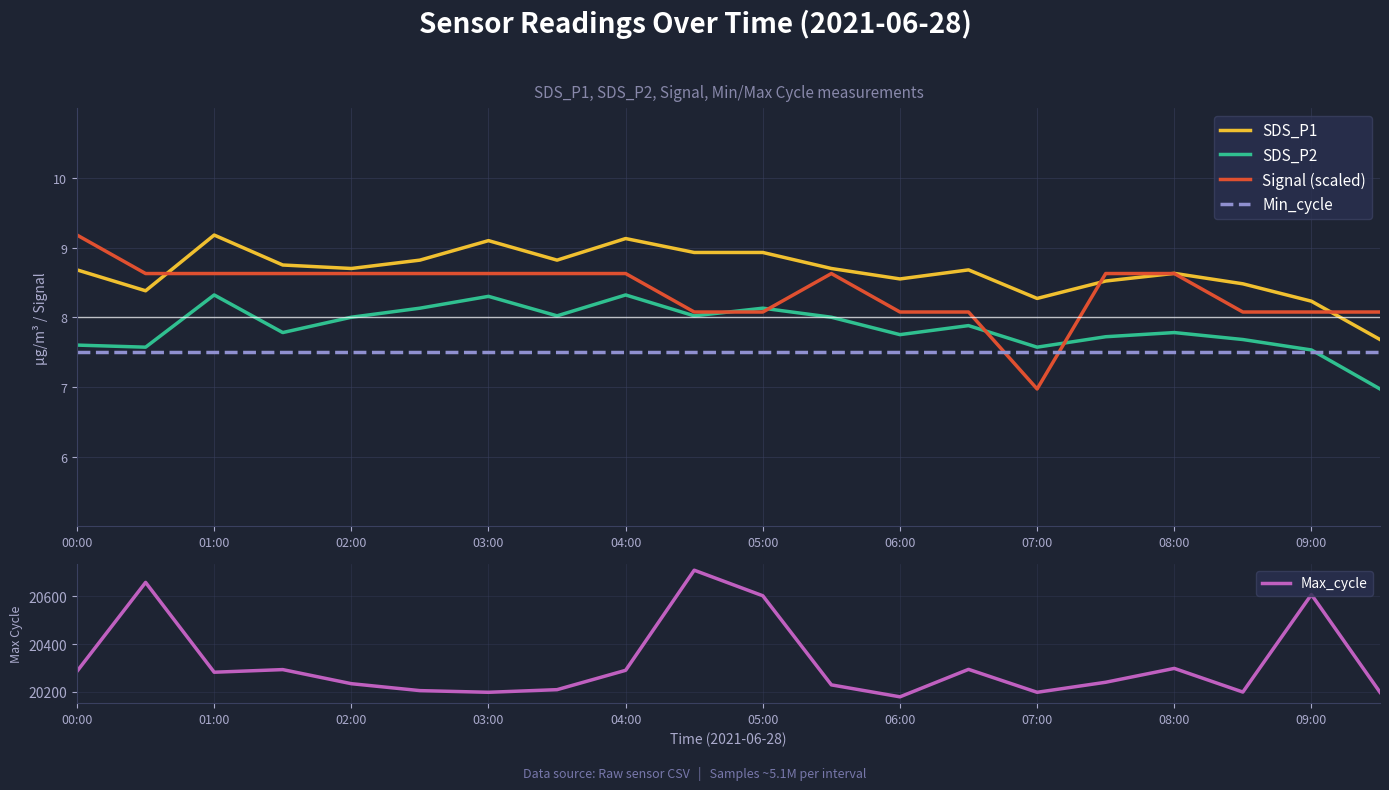

The Max_cycle series shows 20198 at 07:00. True or false?

True